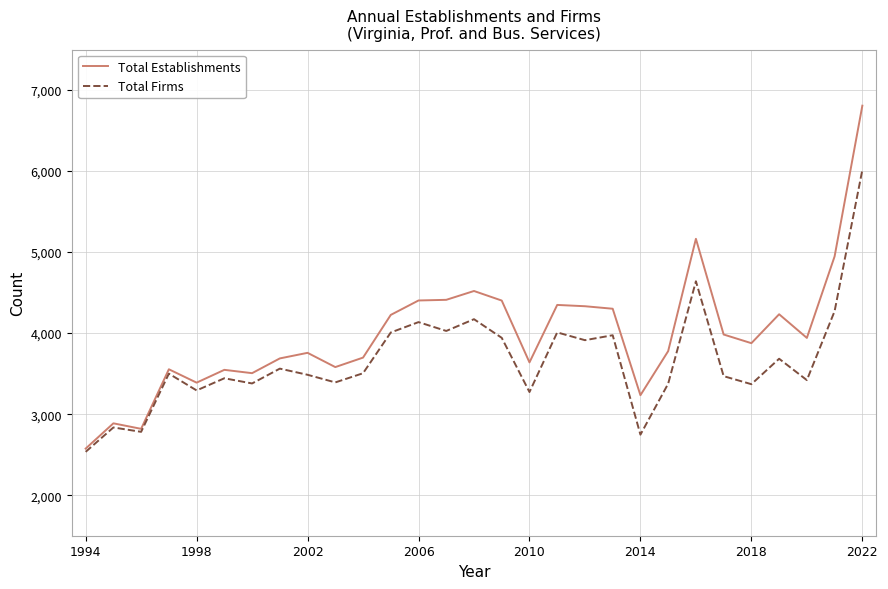

What is the maximum value shown in the chart?

6807